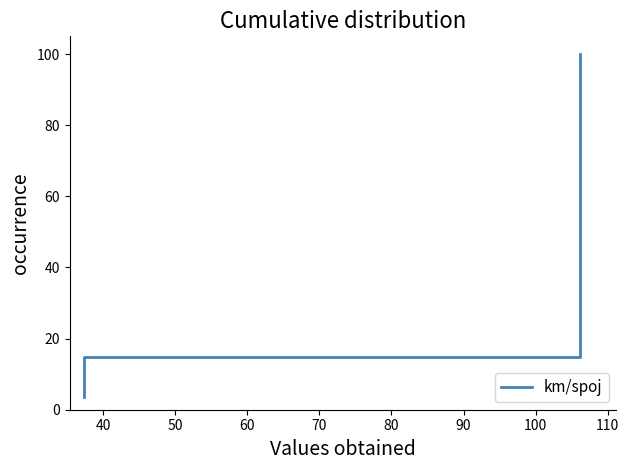

What is the difference between the maximum and minimum values?

96.3